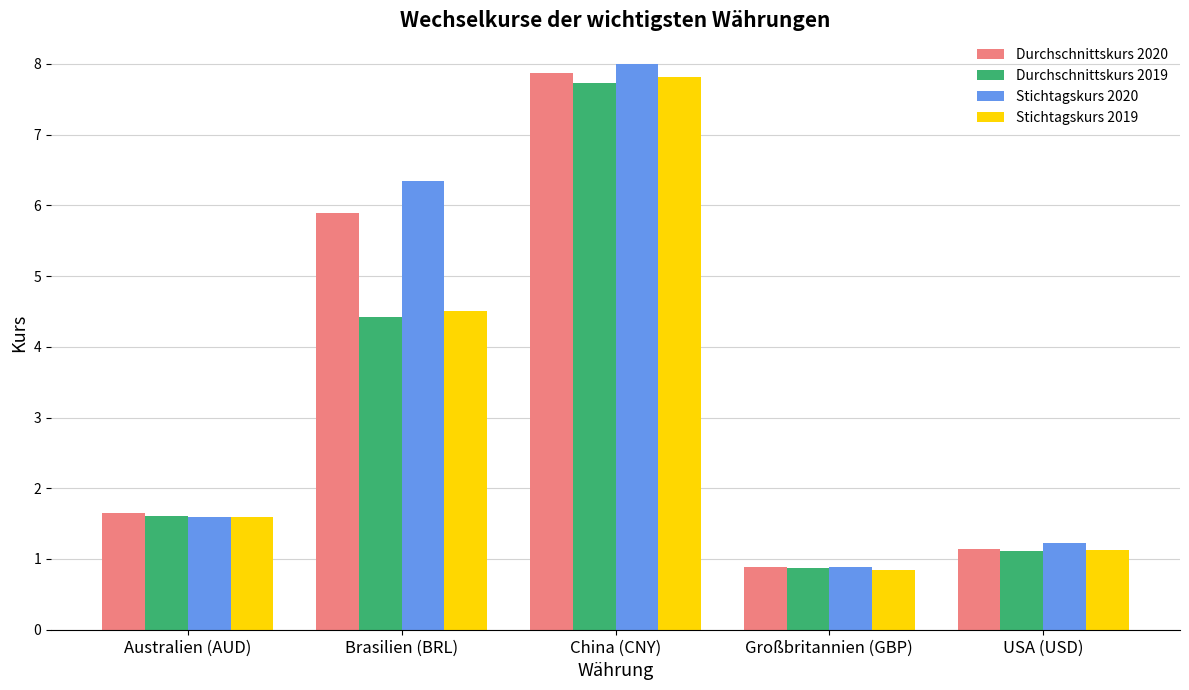

How many categories are shown in the chart?

5